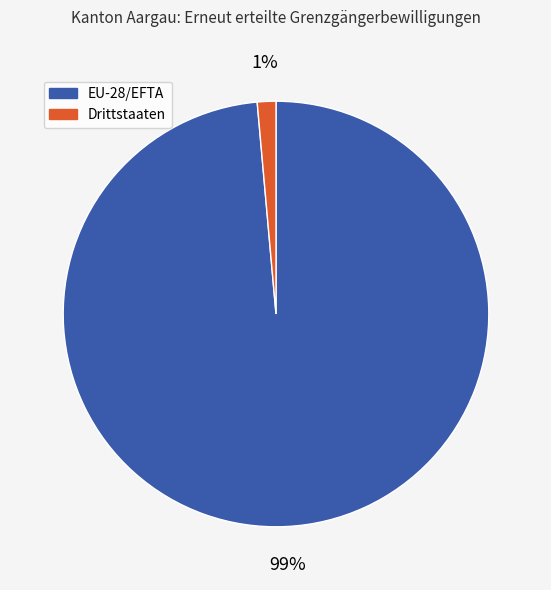

True or false: EU-28/EFTA accounts for 99% of the total.

True